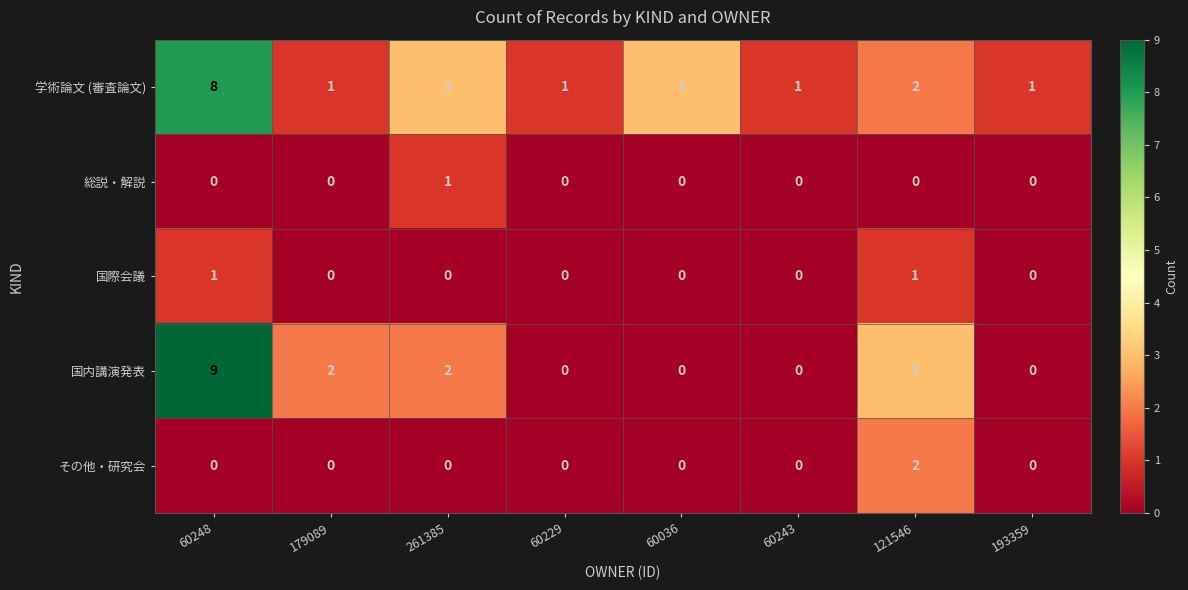

Count the number of data series in this chart.

5